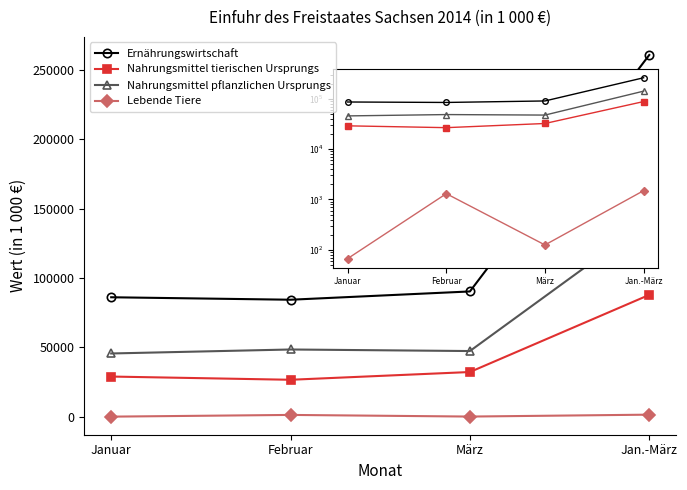

What is the sum of all Ernährungswirtschaft values?

521218